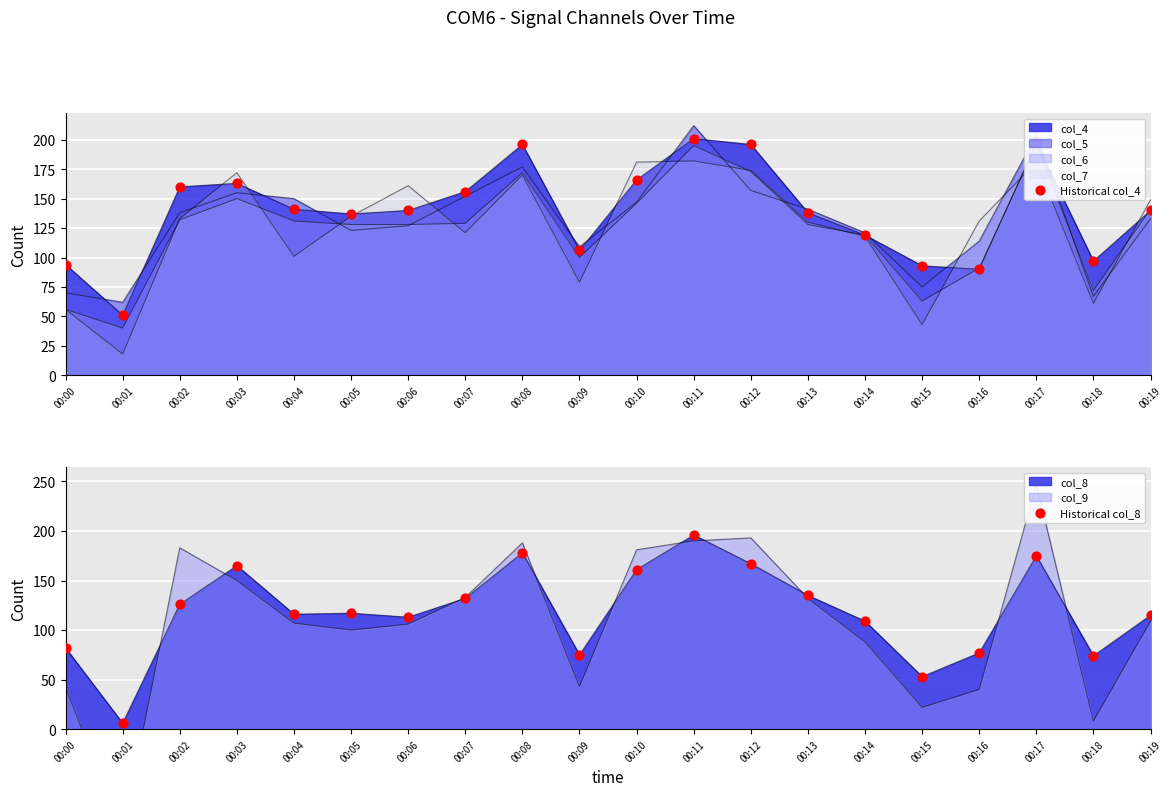

Which series reaches the maximum Y coordinate?

Historical col_4